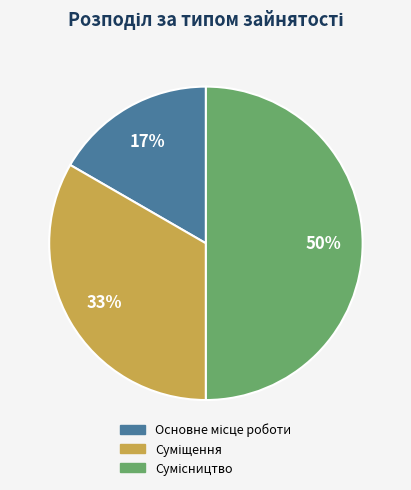

To the nearest percent, what is the difference between the largest and smallest slice percentages?

33%